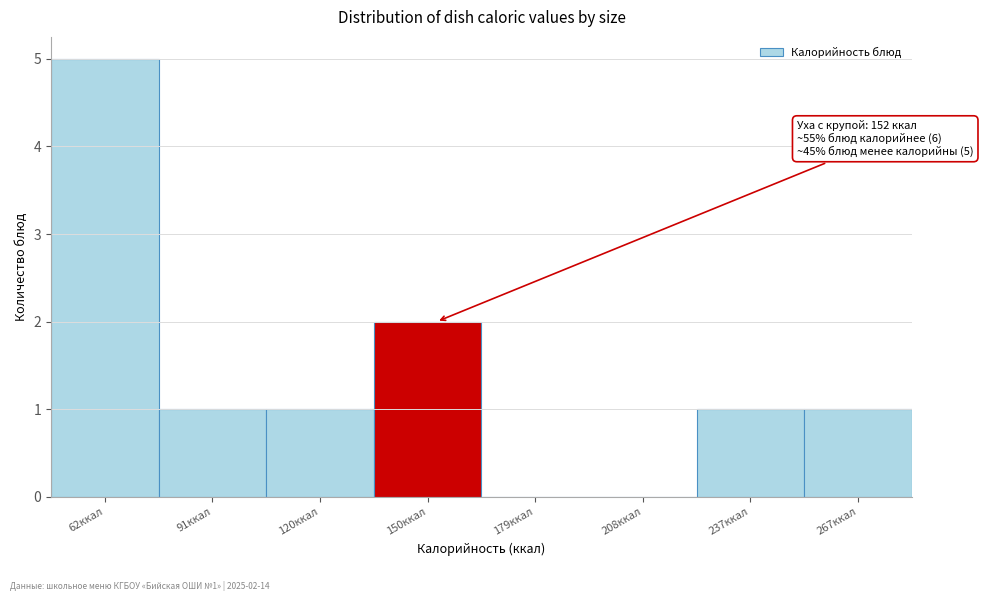

Which range on the x-axis has the tallest bar?

45 to 75